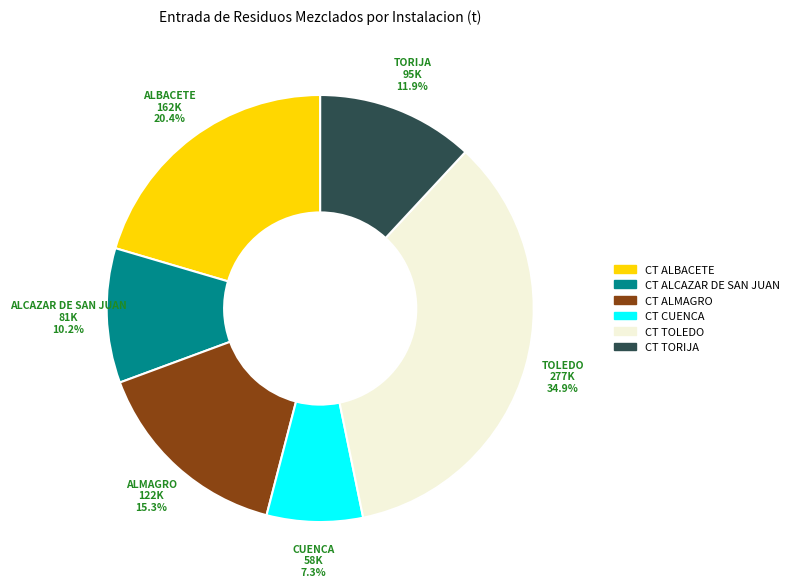

Between CT ALCAZAR DE SAN JUAN and CT ALBACETE, which is larger?

CT ALBACETE